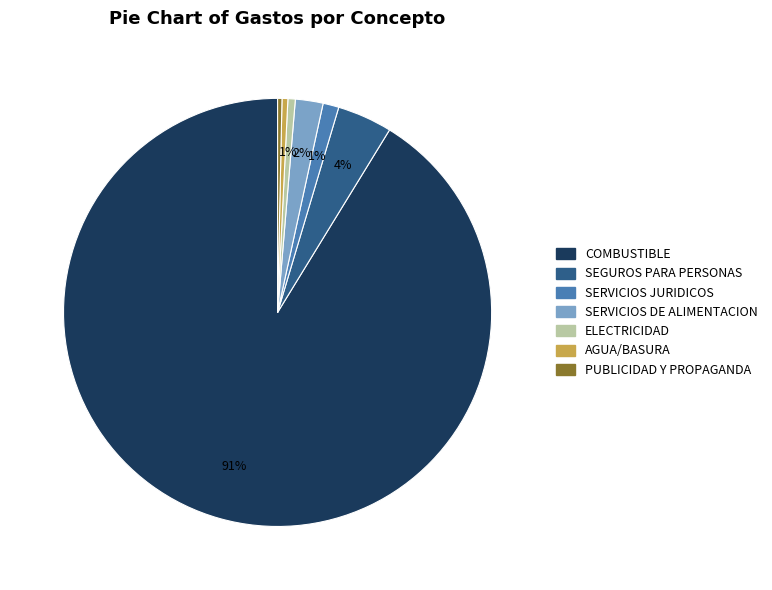

How many segments does this pie chart have?

7